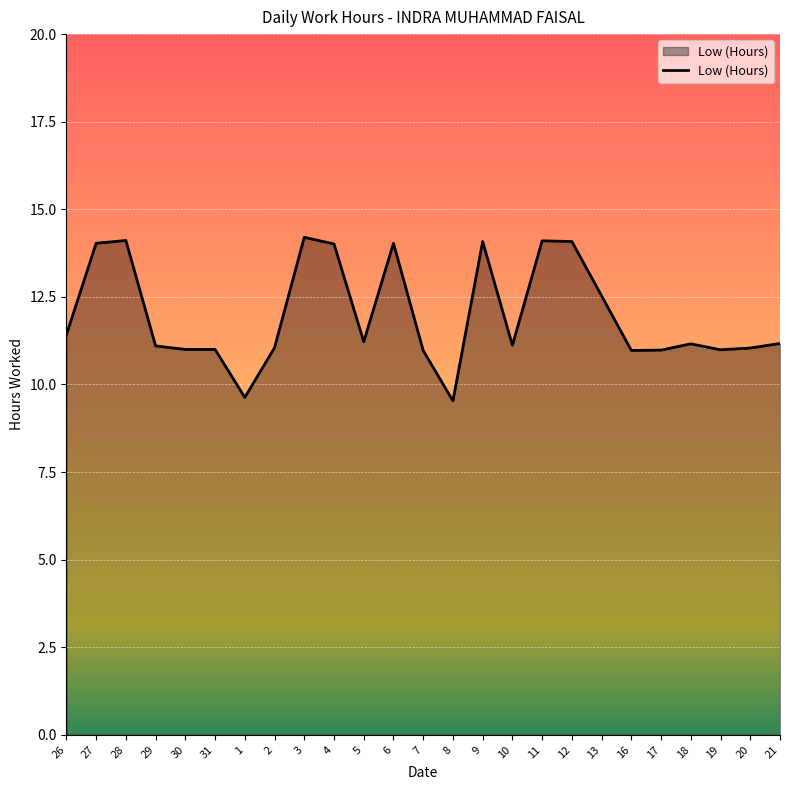

The chart shows a value of 7.7 at 17. True or false?

False